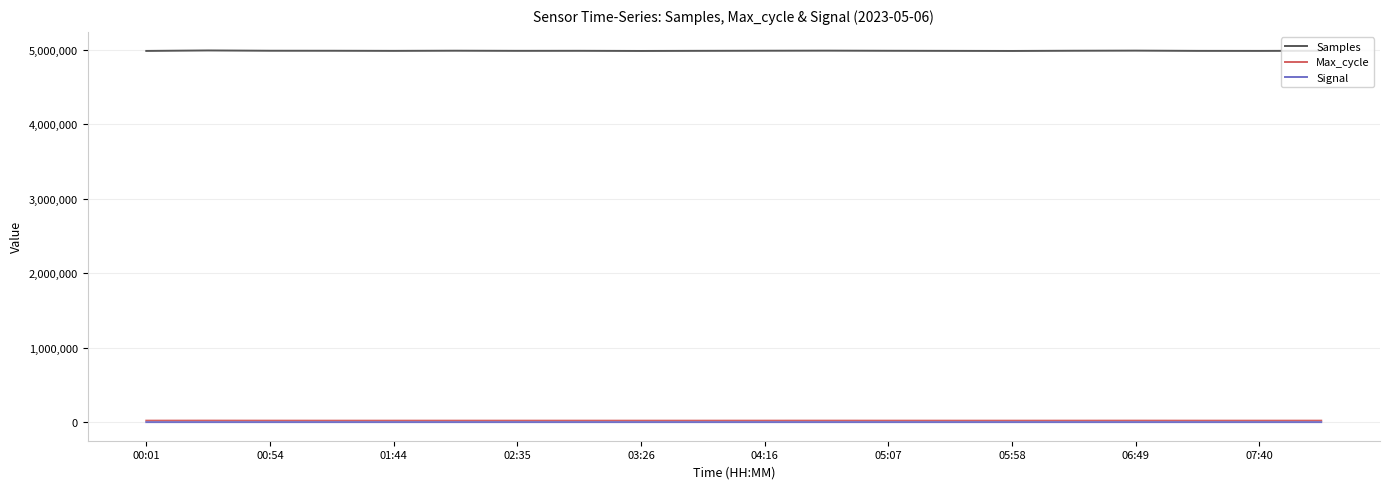

Which series has the widest spread of values?

Samples